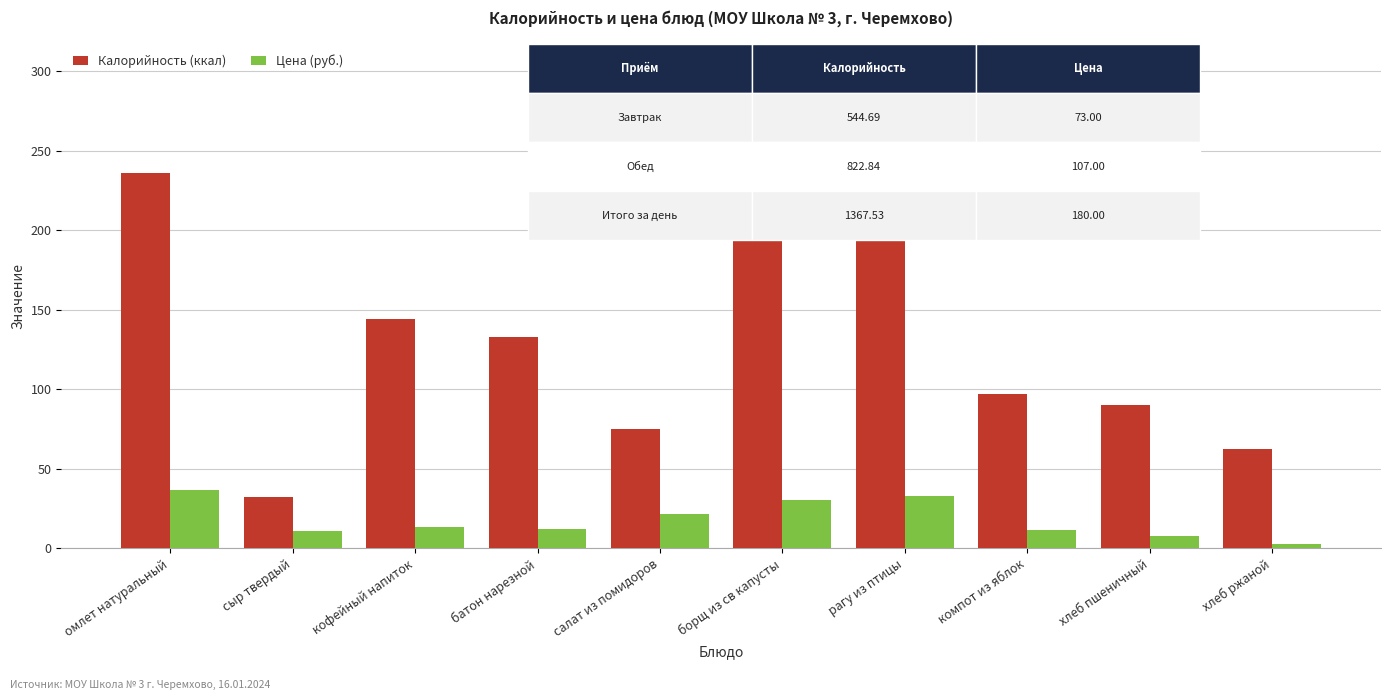

Which series has the largest total across all categories?

Калорийность (ккал)